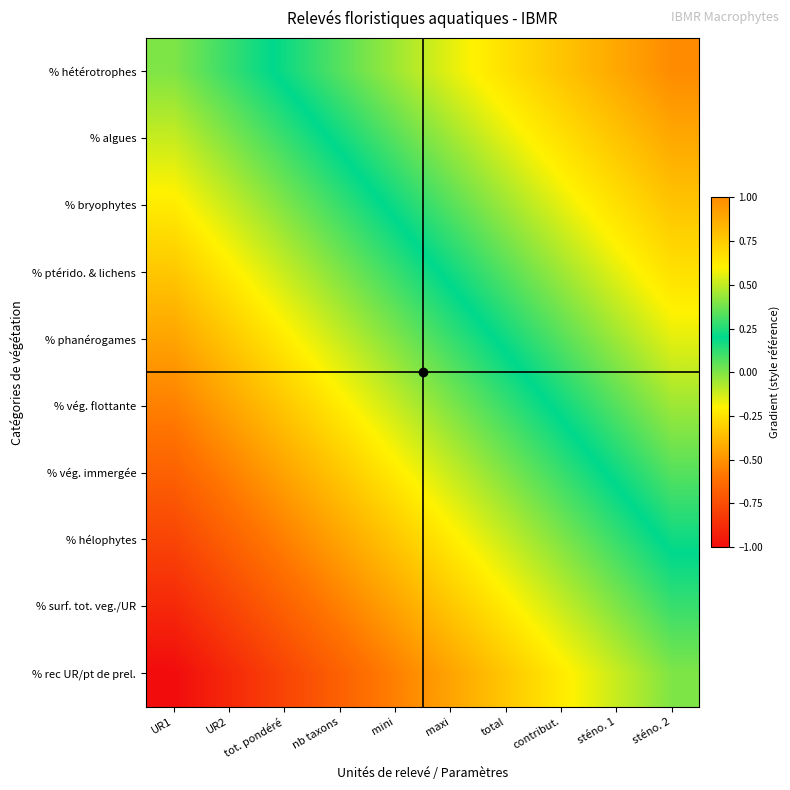

Reading left to right, transcribe all the data shown in this chart.

% hétérotrophes: UR1=0.0	UR2=0.1	tot. pondéré=0.2	nb taxons=0.3	mini=0.4	maxi=0.6	total=0.7	contribut.=0.8	sténo. 1=0.9	sténo. 2=1.0
% algues: UR1=-0.1	UR2=0.0	tot. pondéré=0.1	nb taxons=0.2	mini=0.3	maxi=0.4	total=0.6	contribut.=0.7	sténo. 1=0.8	sténo. 2=0.9
% bryophytes: UR1=-0.2	UR2=-0.1	tot. pondéré=0.0	nb taxons=0.1	mini=0.2	maxi=0.3	total=0.4	contribut.=0.6	sténo. 1=0.7	sténo. 2=0.8
% ptérido. & lichens: UR1=-0.3	UR2=-0.2	tot. pondéré=-0.1	nb taxons=0.0	mini=0.1	maxi=0.2	total=0.3	contribut.=0.4	sténo. 1=0.6	sténo. 2=0.7
% phanérogames: UR1=-0.4	UR2=-0.3	tot. pondéré=-0.2	nb taxons=-0.1	mini=0.0	maxi=0.1	total=0.2	contribut.=0.3	sténo. 1=0.4	sténo. 2=0.6
% vég. flottante: UR1=-0.6	UR2=-0.4	tot. pondéré=-0.3	nb taxons=-0.2	mini=-0.1	maxi=0.0	total=0.1	contribut.=0.2	sténo. 1=0.3	sténo. 2=0.4
% vég. immergée: UR1=-0.7	UR2=-0.6	tot. pondéré=-0.4	nb taxons=-0.3	mini=-0.2	maxi=-0.1	total=0.0	contribut.=0.1	sténo. 1=0.2	sténo. 2=0.3
% hélophytes: UR1=-0.8	UR2=-0.7	tot. pondéré=-0.6	nb taxons=-0.4	mini=-0.3	maxi=-0.2	total=-0.1	contribut.=0.0	sténo. 1=0.1	sténo. 2=0.2
% surf. tot. veg./UR: UR1=-0.9	UR2=-0.8	tot. pondéré=-0.7	nb taxons=-0.6	mini=-0.4	maxi=-0.3	total=-0.2	contribut.=-0.1	sténo. 1=0.0	sténo. 2=0.1
% rec UR/pt de prel.: UR1=-1.0	UR2=-0.9	tot. pondéré=-0.8	nb taxons=-0.7	mini=-0.6	maxi=-0.4	total=-0.3	contribut.=-0.2	sténo. 1=-0.1	sténo. 2=0.0